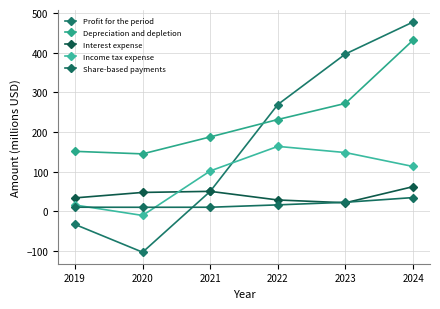

Reading left to right, transcribe all the data shown in this chart.

Profit for the period: -32.7	-102.7	50.6	269.5	397.0	477.5
Depreciation and depletion: 151.5	145.1	187.9	231.7	272.4	431.8
Interest expense: 34.2	47.9	50.7	28.9	21.9	62.5
Income tax expense: 16.2	-10.1	102.1	164.0	148.4	113.3
Share-based payments: 10.7	10.5	10.6	16.6	23.1	34.9